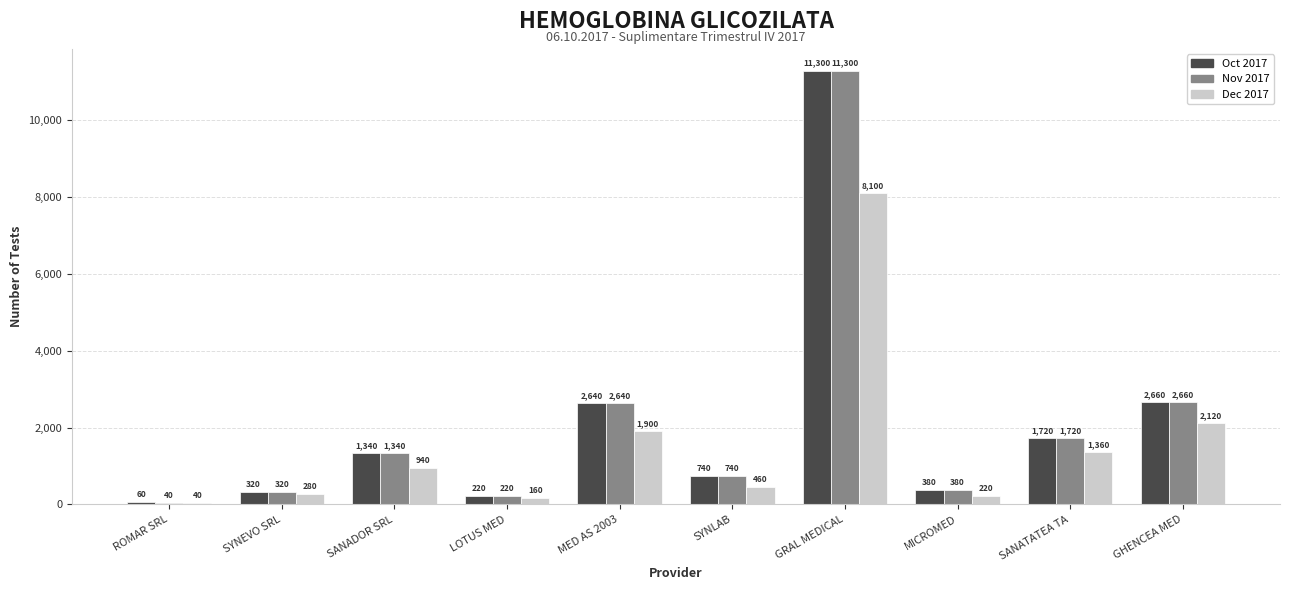

Where is Dec 2017 nearest to the value 4070?

GHENCEA MED